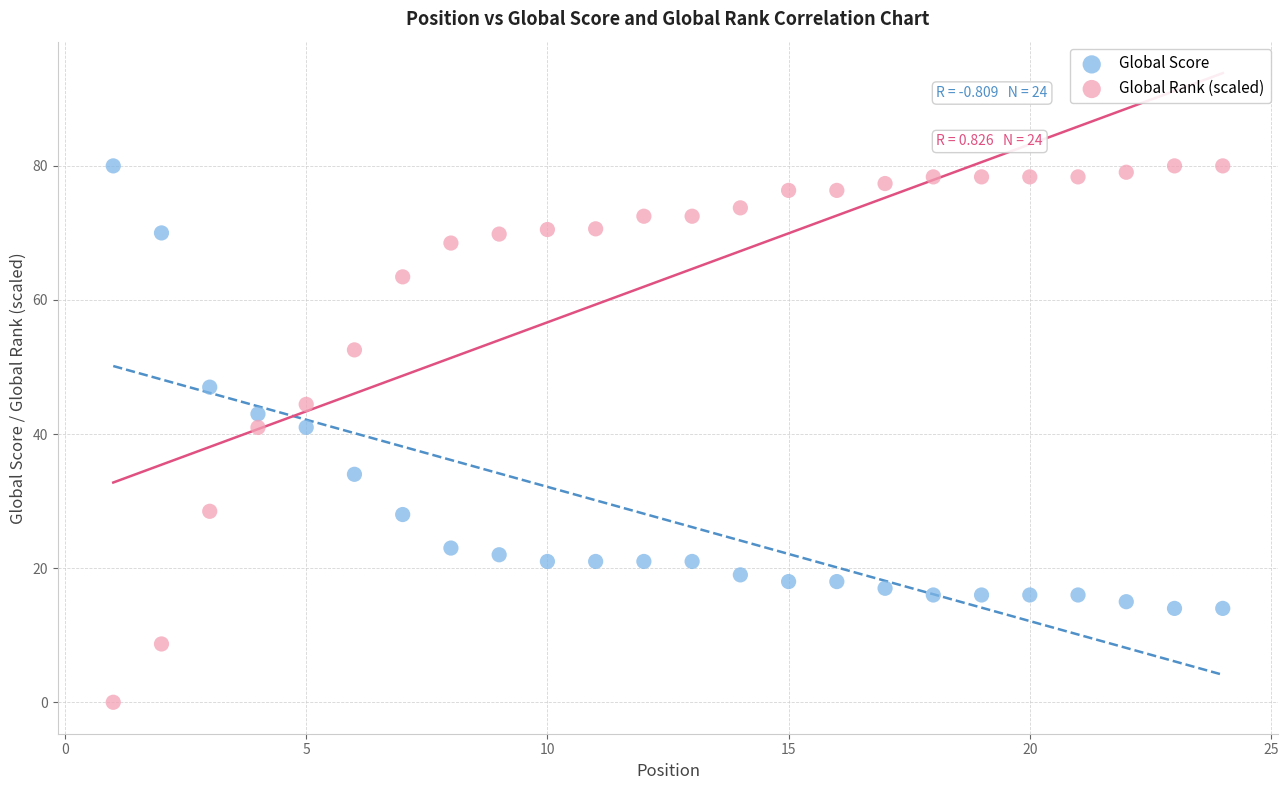

Which series has the widest spread of Y values?

Global Rank (scaled)